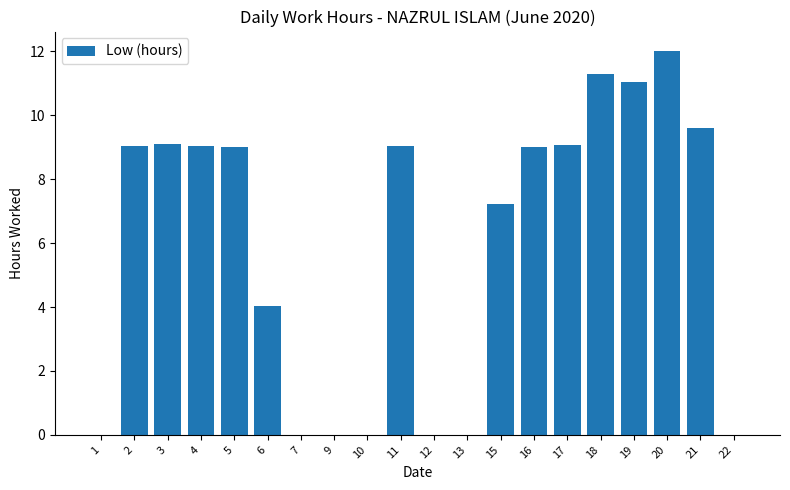

What is the greatest value displayed?

12.0